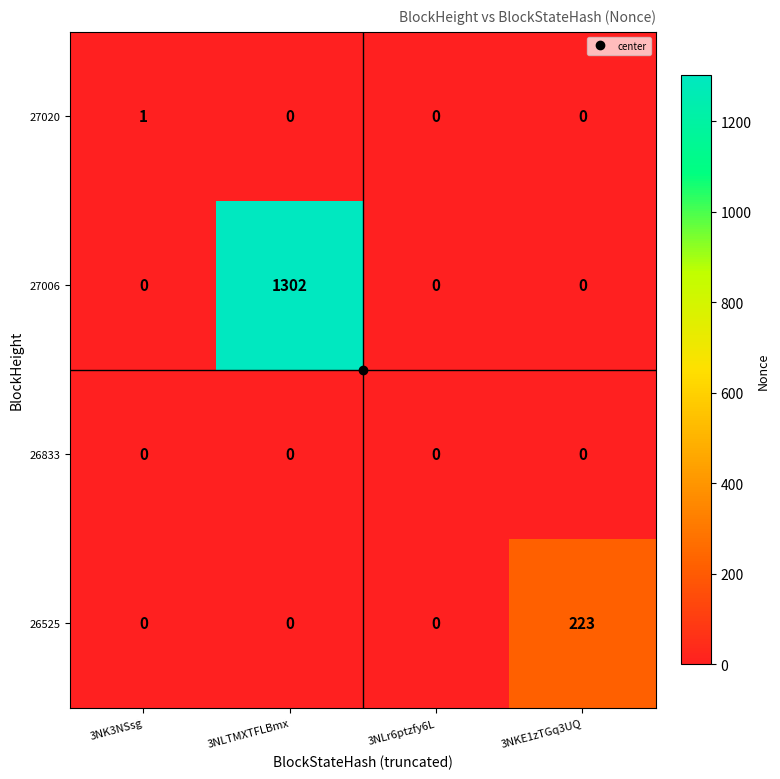

Which series has the largest total across all categories?

27006